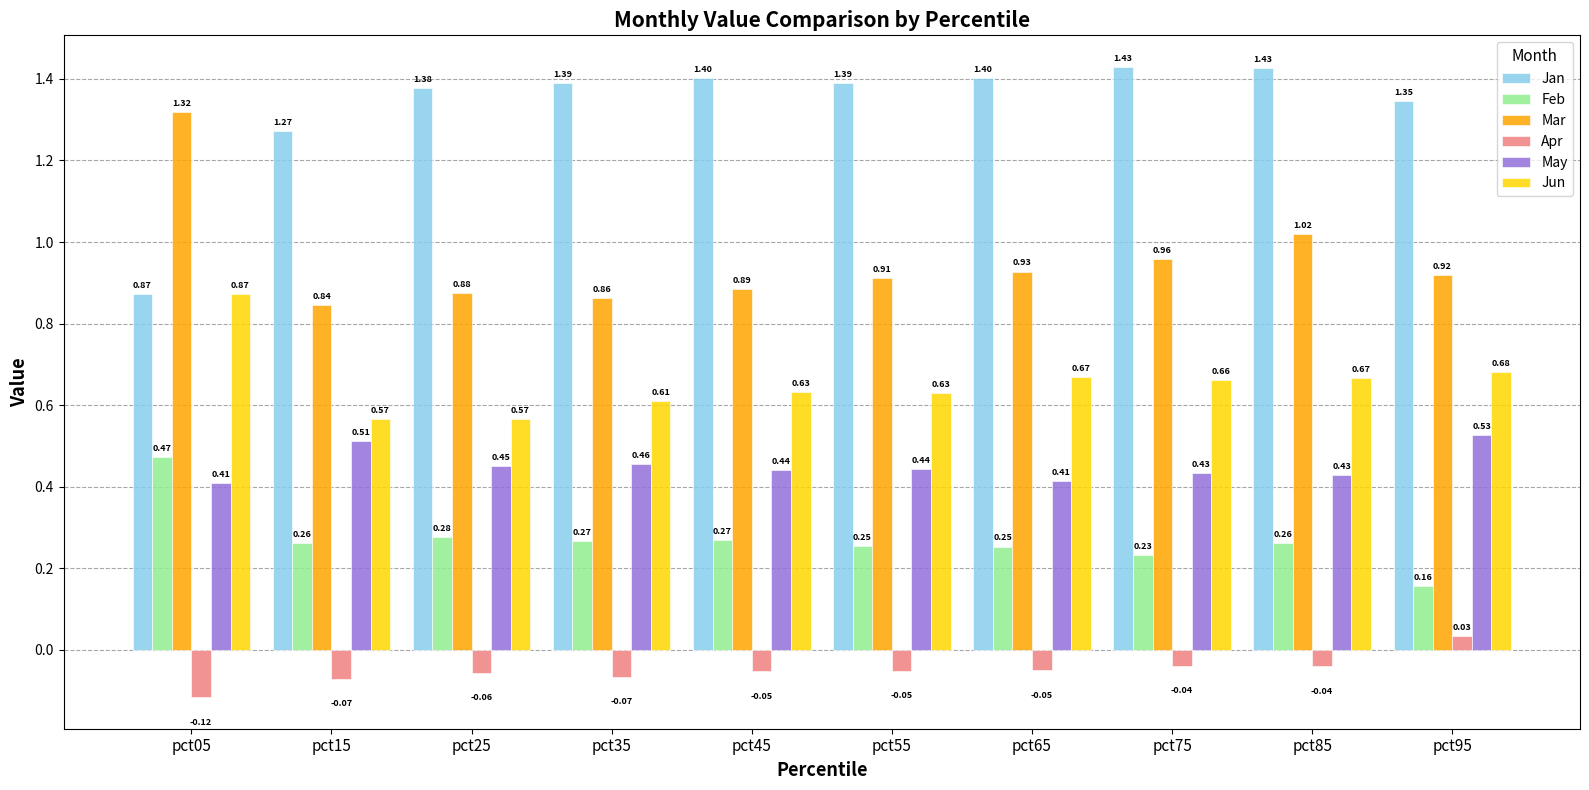

Rank the series by their maximum value, from highest to lowest.

Jan, Mar, Jun, May, Feb, Apr